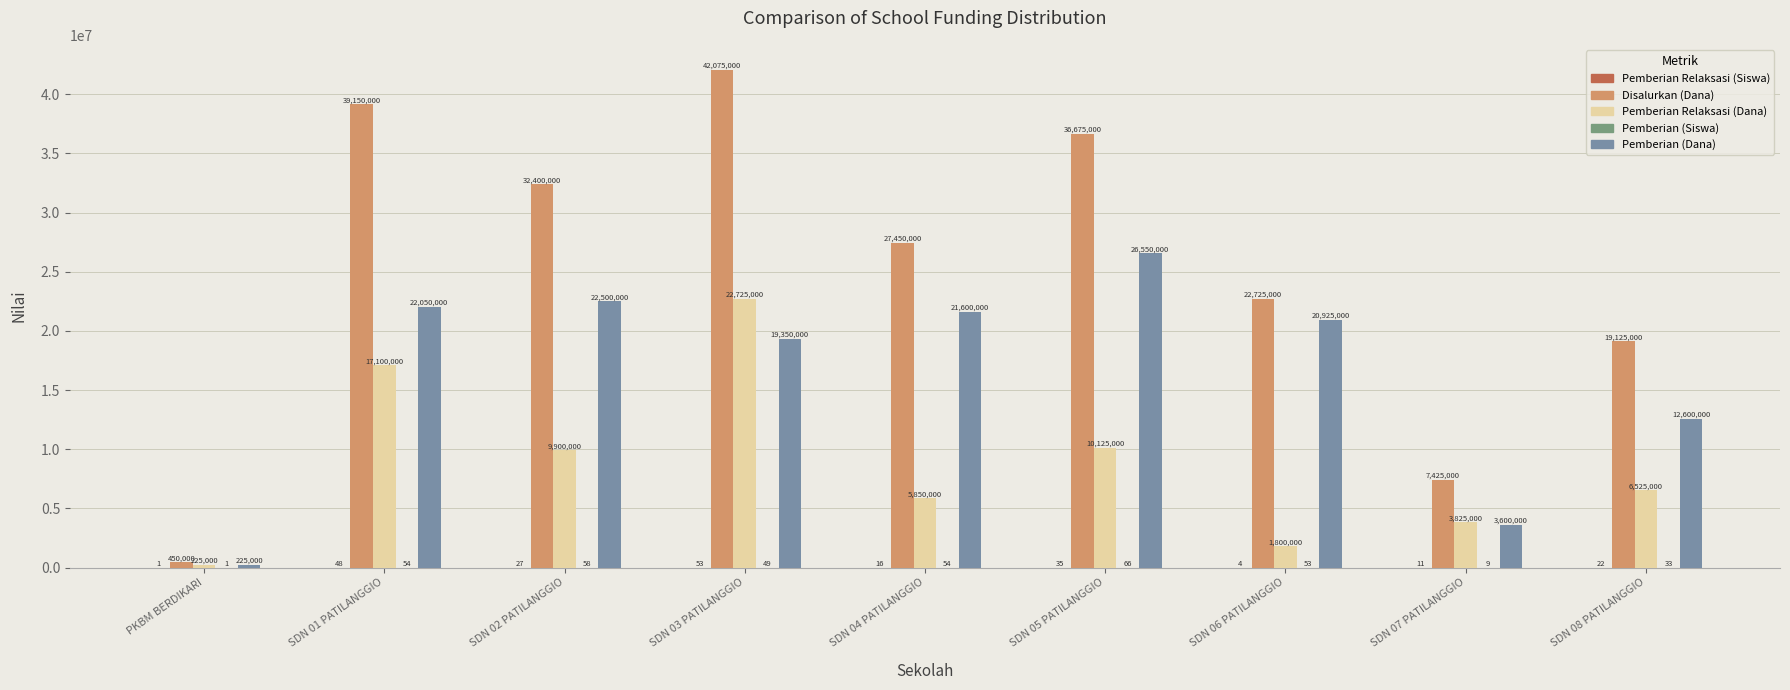

The Pemberian (Dana) series shows 225000 at PKBM BERDIKARI. True or false?

True